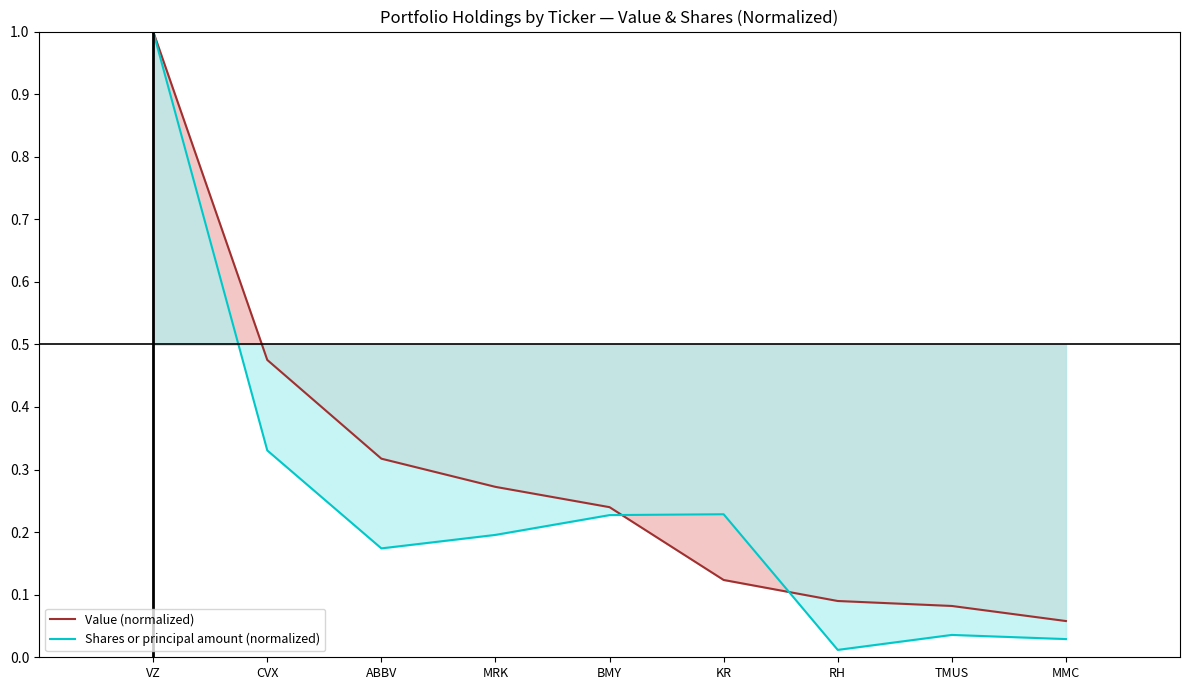

What is the maximum value shown in the chart?

1.0